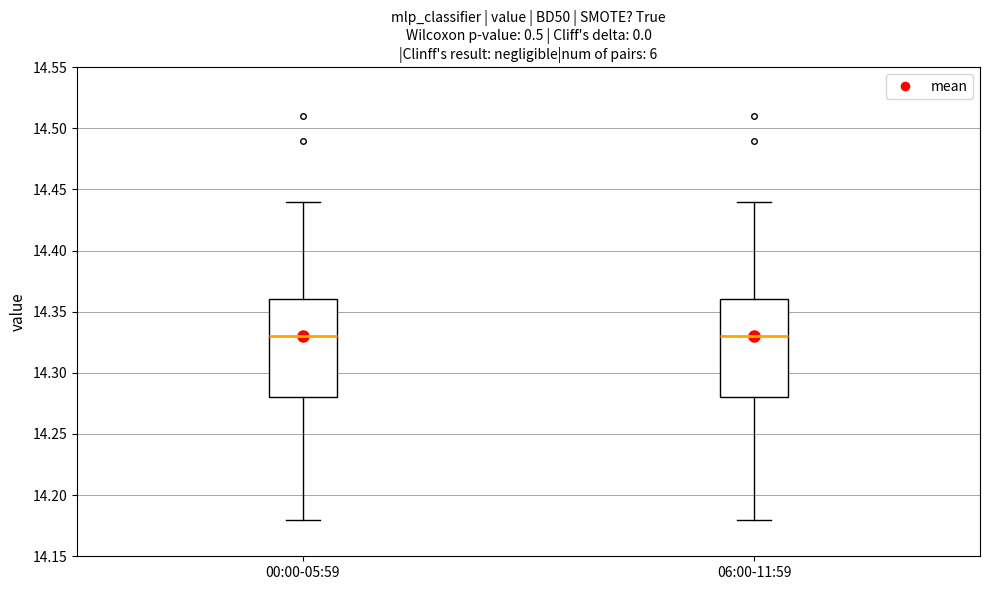

Reading left to right, read every box against the y-axis: the position of its median line, the range the box covers, and the ends of its whiskers. The values are not printed on the chart, so give them approximately, as read against the axis.

00:00-05:59: median 14.33, box 14.28 to 14.36, whiskers 14.18 to 14.44
06:00-11:59: median 14.33, box 14.28 to 14.36, whiskers 14.18 to 14.44